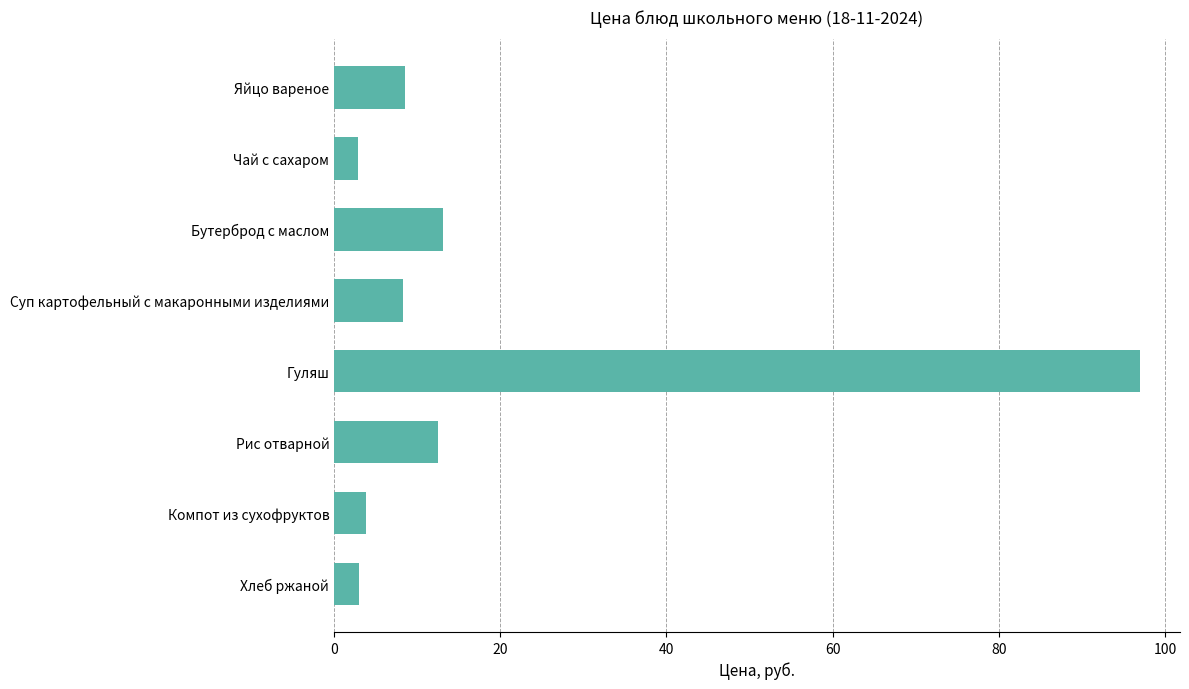

What is the label of the 3rd bar from the bottom?

Рис отварной